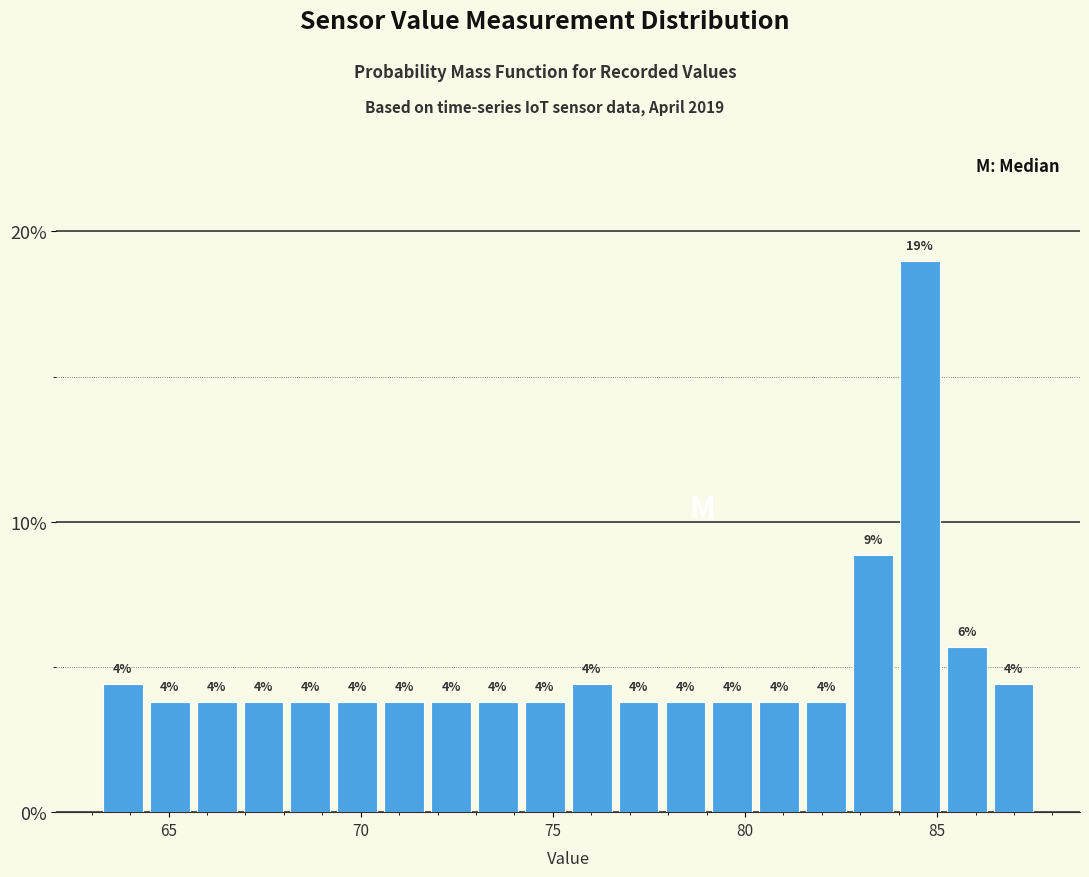

Read against the x-axis, roughly where is the centre of the tallest bar?

84.5